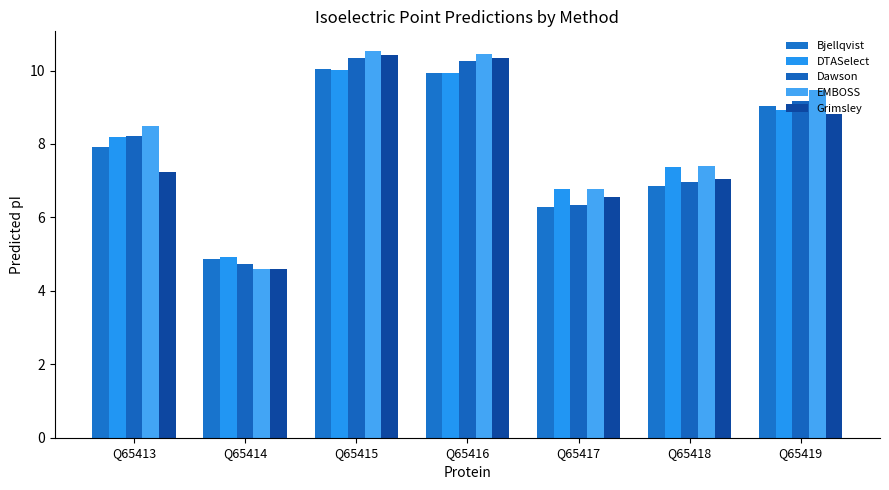

How many series are shown in this chart?

5